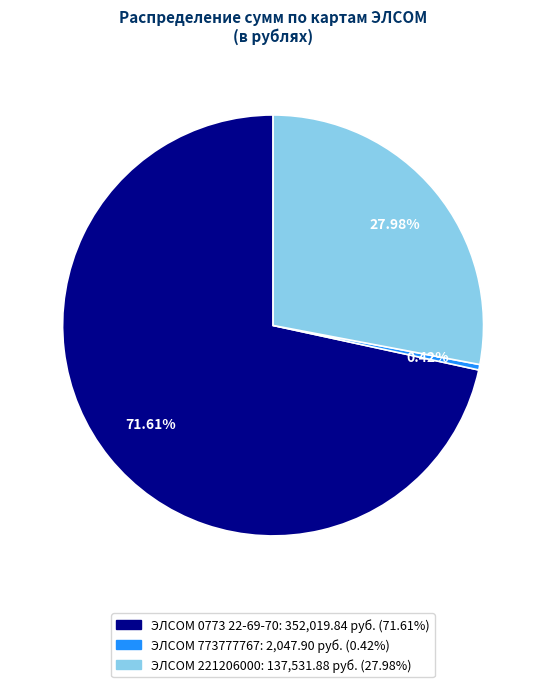

To the nearest percent, what is the combined percentage of ЭЛСОМ 0773 22-69-70 and ЭЛСОМ 221206000?

100%